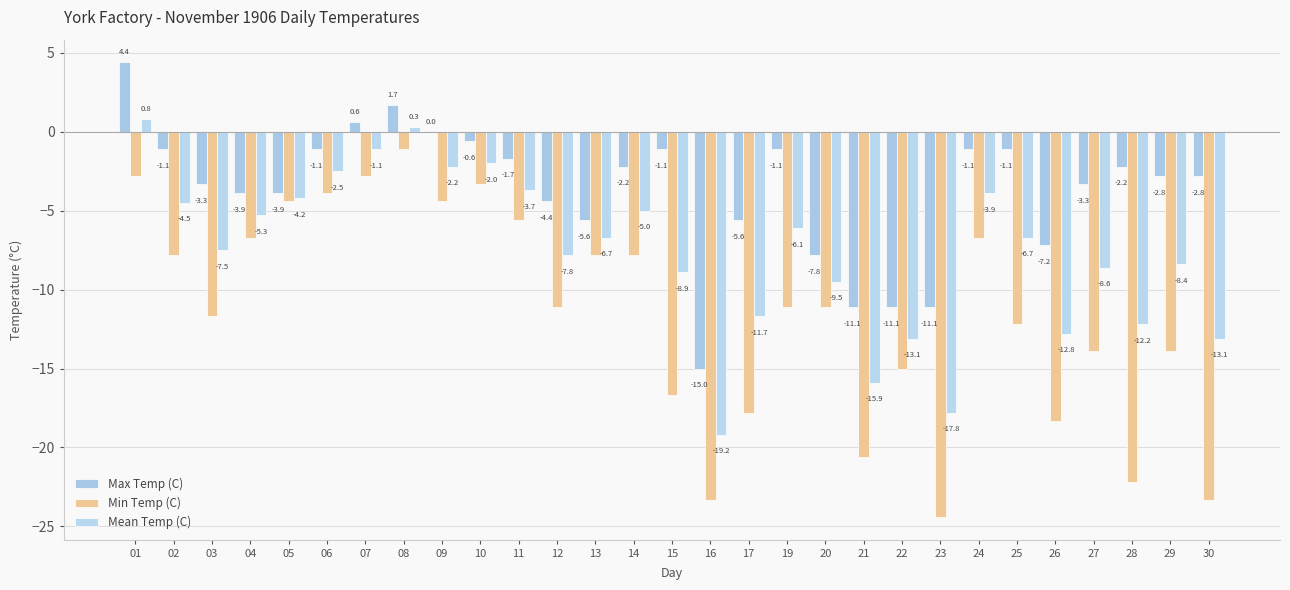

How many data points does each series have?

29